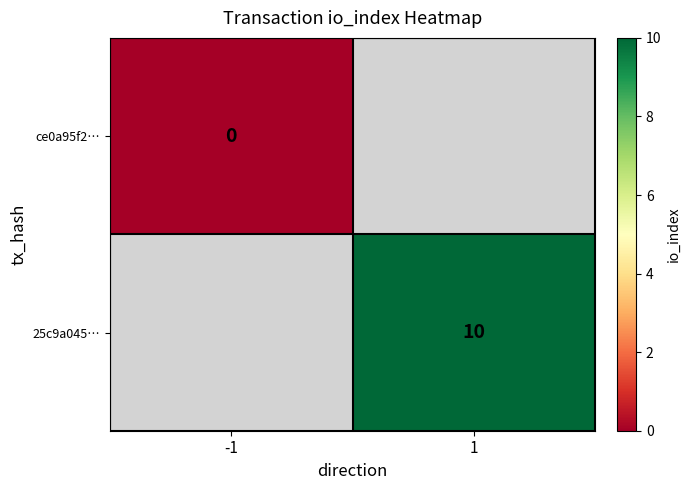

True or false: 25c9a045… has a value of 4 at 1.

False